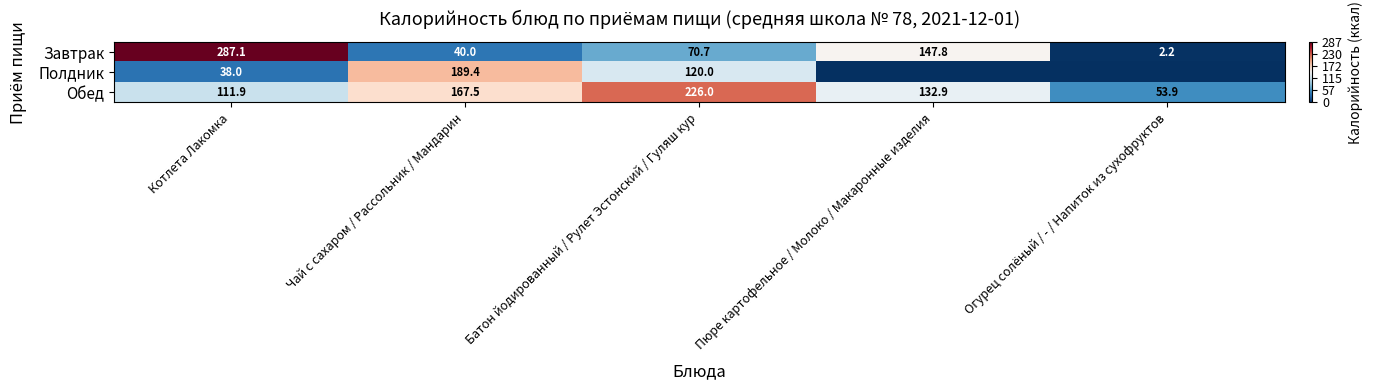

How many distinct data groups are displayed?

3